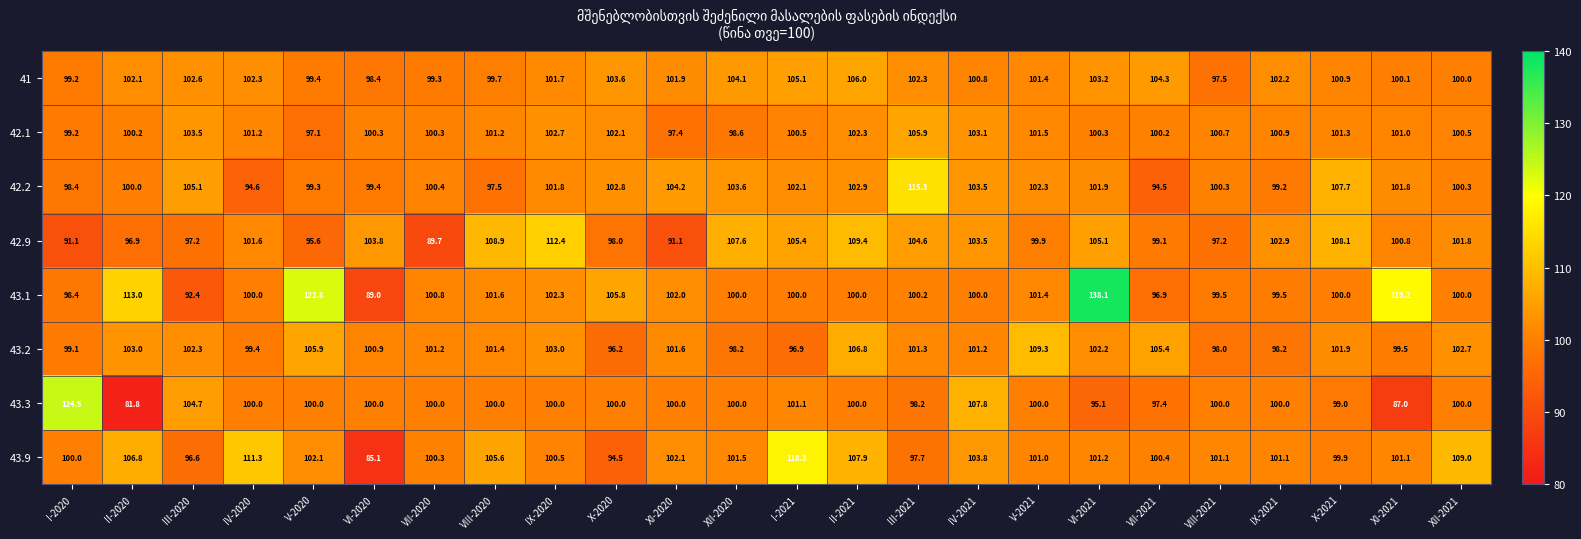

Which series has the largest total across all categories?

43.1